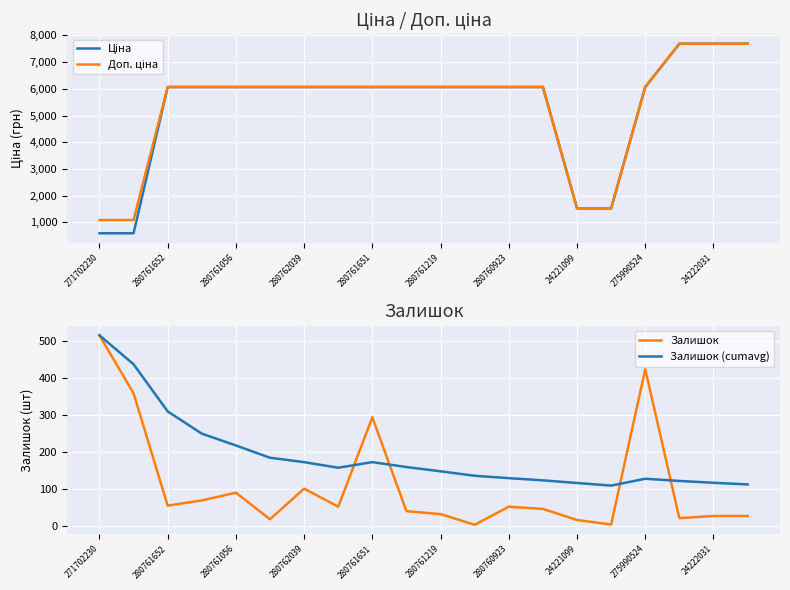

Rank the series by their maximum value, from lowest to highest.

Залишок, Залишок (cumavg), Ціна, Доп. ціна